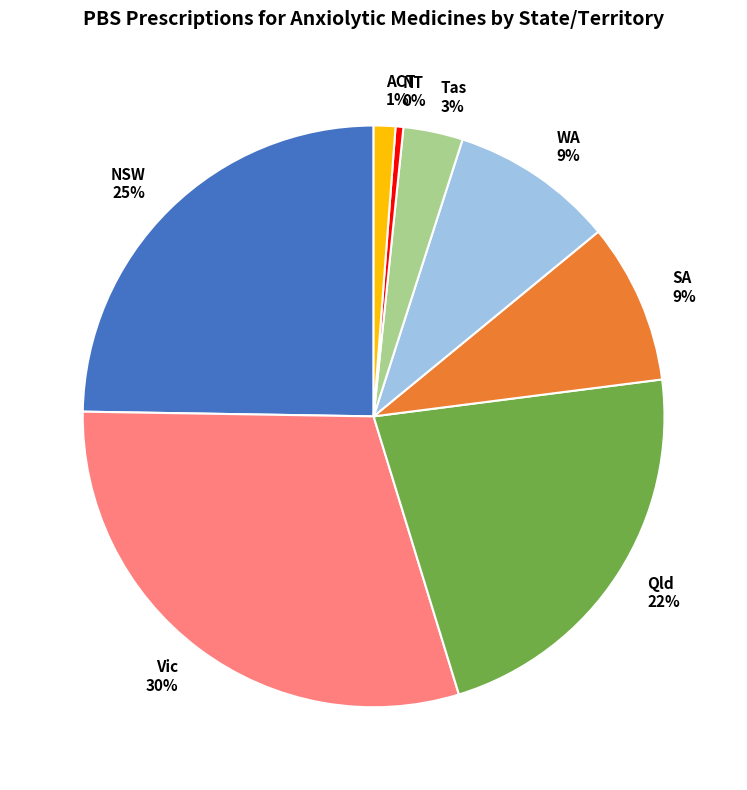

What percentage is the WA slice, to the nearest percent?

9%